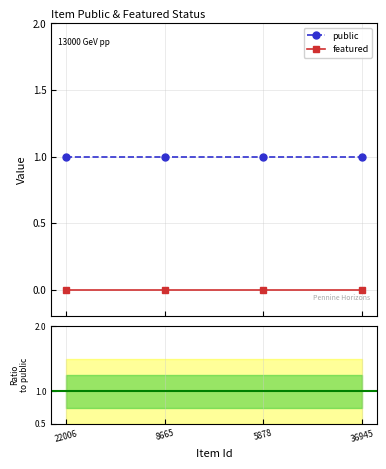

What is the label of the 3rd point from the left?

5878